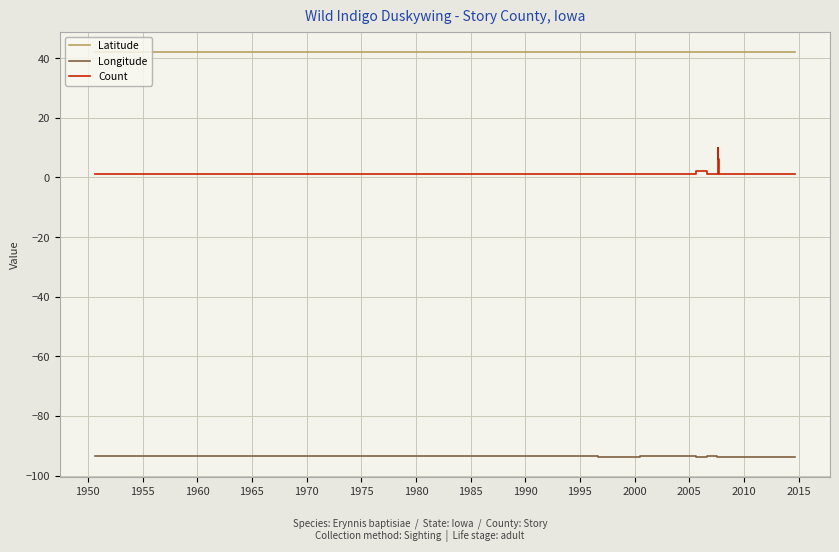

What is the highest value of the Longitude series?

-93.5